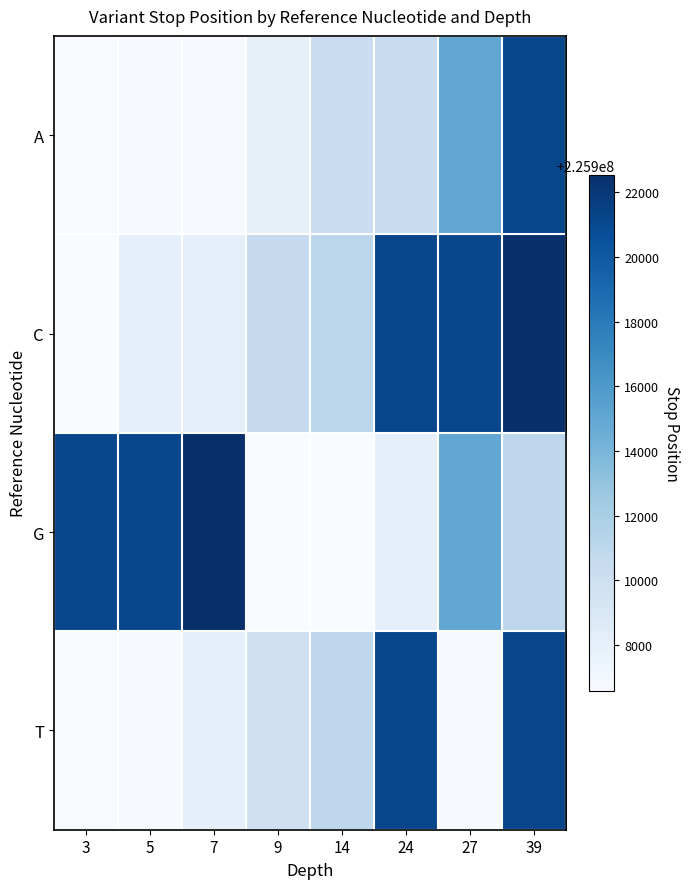

Rank the series by their maximum value, from highest to lowest.

C, G, T, A